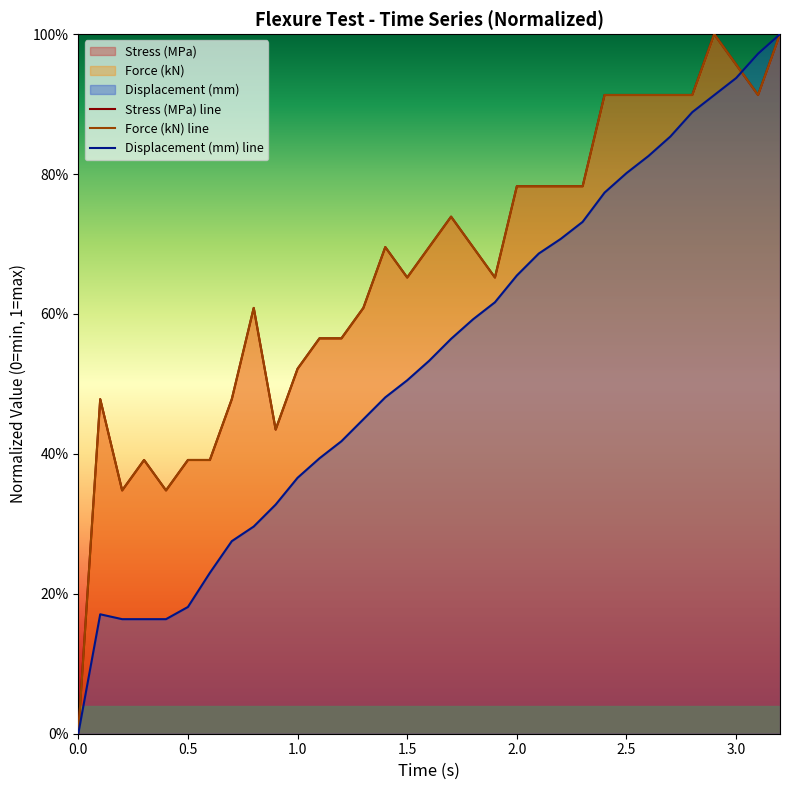

At 0.5, list the series in order from largest to smallest.

Force (kN) line, Stress (MPa) line, Displacement (mm) line